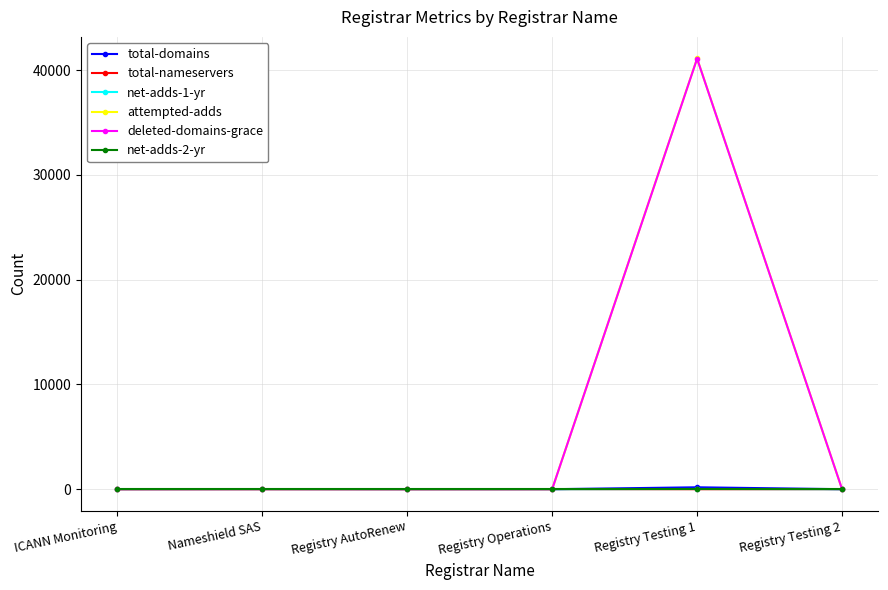

What is the maximum value shown in the chart?

41109